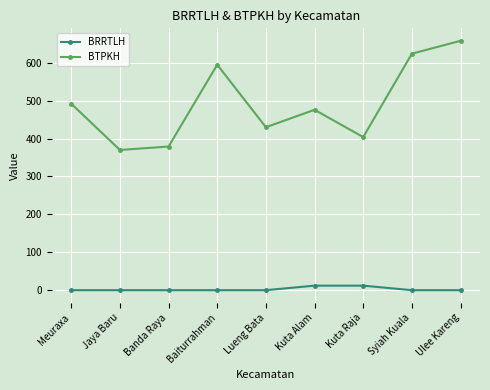

What is the sum of all BRRTLH values?

24